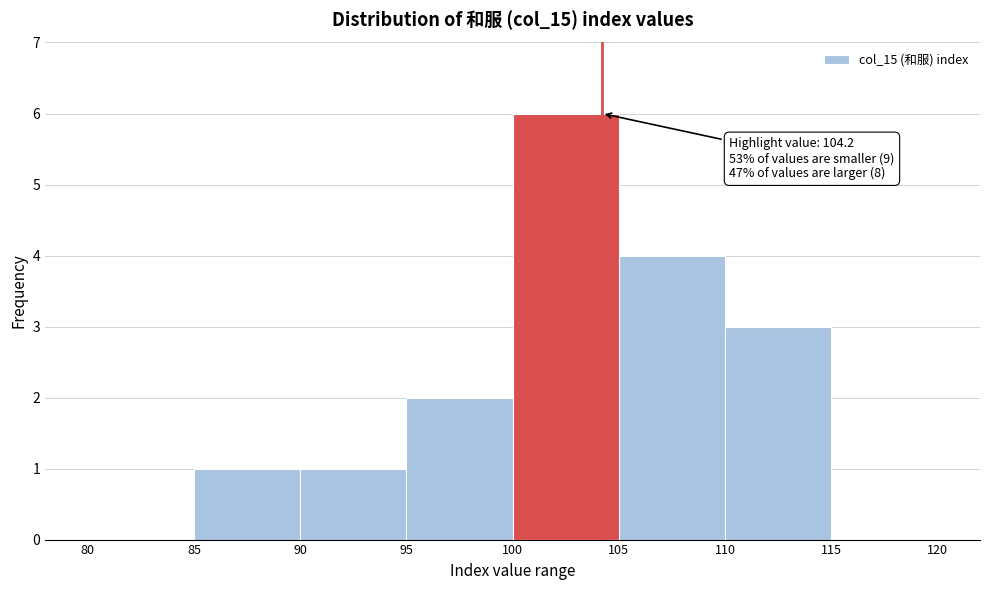

Which range on the x-axis has the tallest bar?

100 to 105